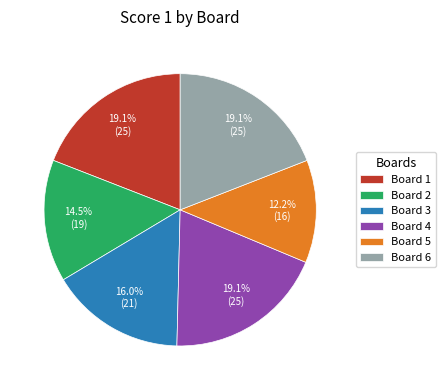

Approximately how many times larger is the value at Board 1 compared to Board 6?

1.0